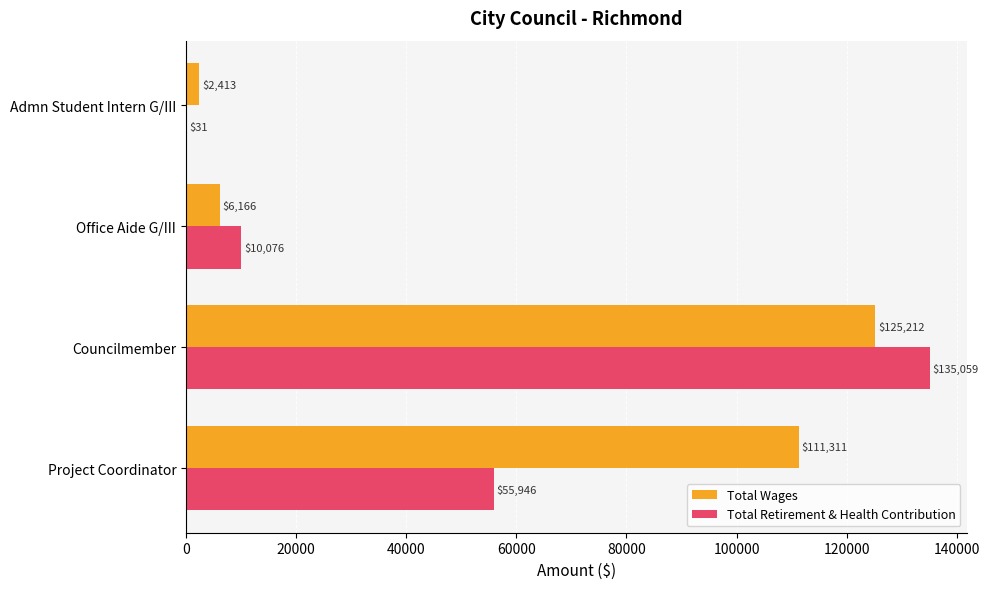

Which series has the widest spread of values?

Total Retirement & Health Contribution